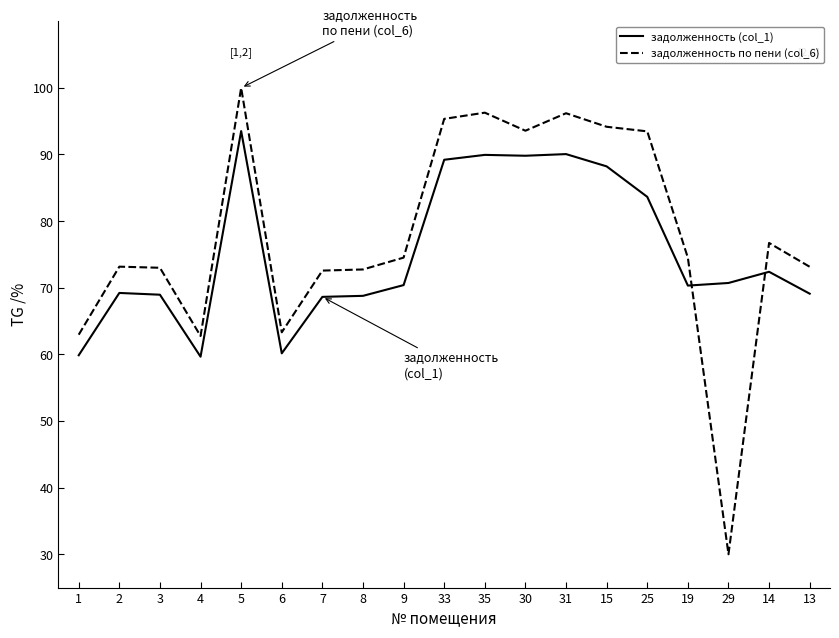

At 29, list the series in order from smallest to largest.

задолженность по пени (col_6), задолженность (col_1)